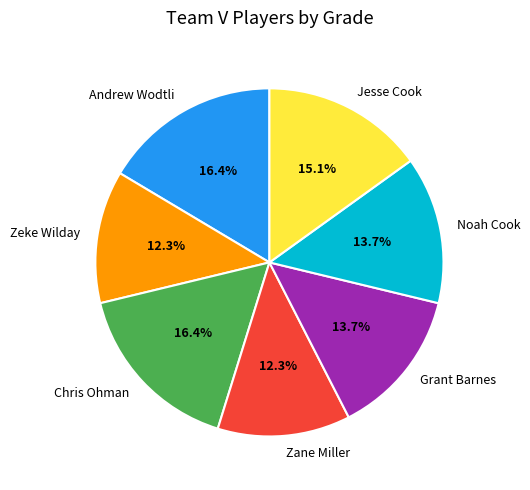

How many segments does this pie chart have?

7